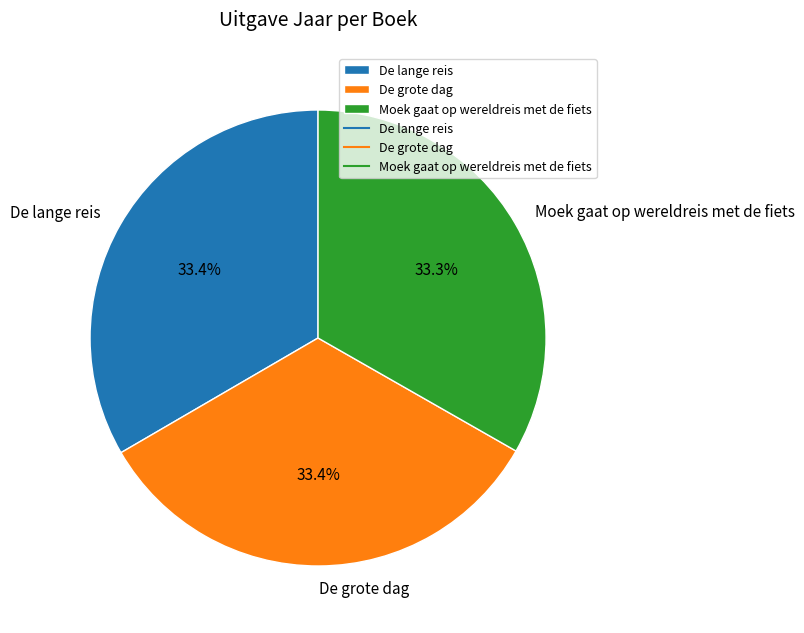

How much of the chart is everything except Moek gaat op wereldreis met de fiets?

66.7%